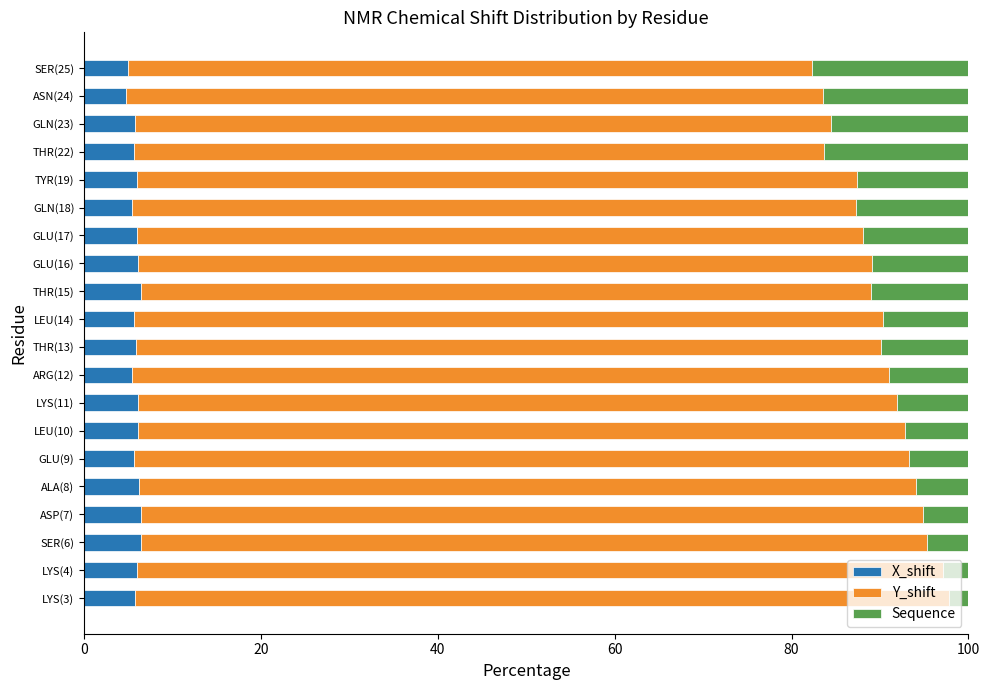

What is the total value across all series at LEU(14)?

100.0